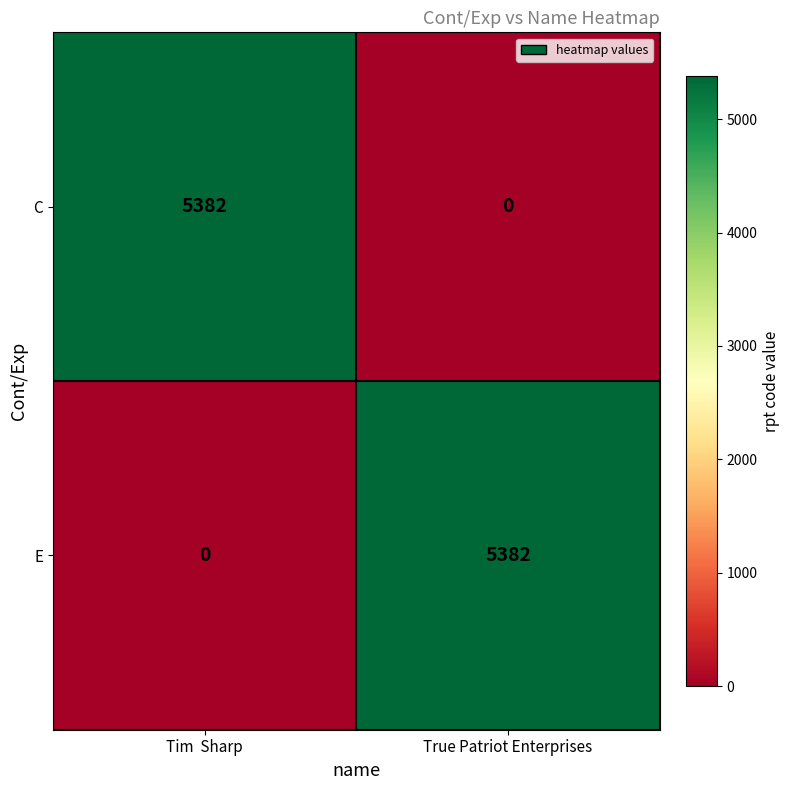

At which label does C reach its minimum?

True Patriot Enterprises